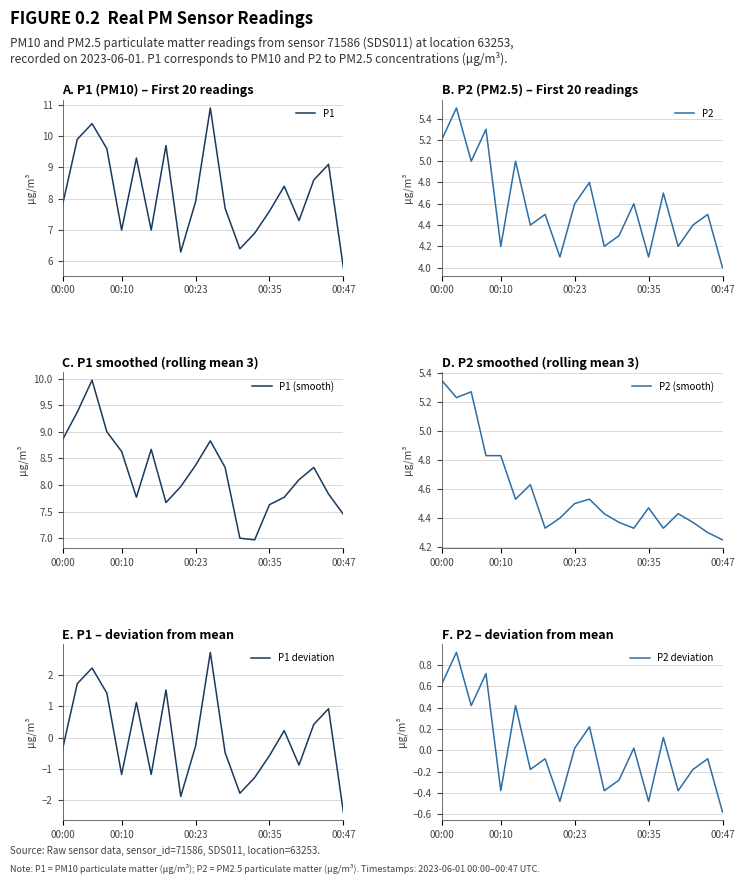

What is the minimum value for P1?

5.8